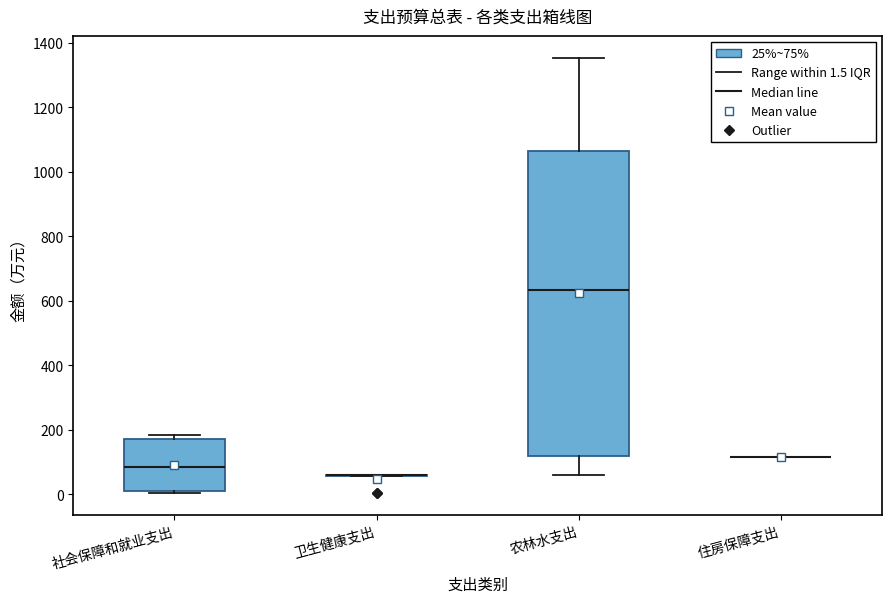

Reading left to right, read every box against the y-axis: the position of its median line, the range the box covers, and the ends of its whiskers. The values are not printed on the chart, so give them approximately, as read against the axis.

社会保障和就业支出: median 80, box 0 to 180, whiskers 0 to 180 (just above the box's upper edge)
卫生健康支出: box collapsed to a line at 60, whiskers 60 to 60
农林水支出: median 640, box 120 to 1060, whiskers 60 to 1360
住房保障支出: box collapsed to a line at 120, whiskers 120 to 120